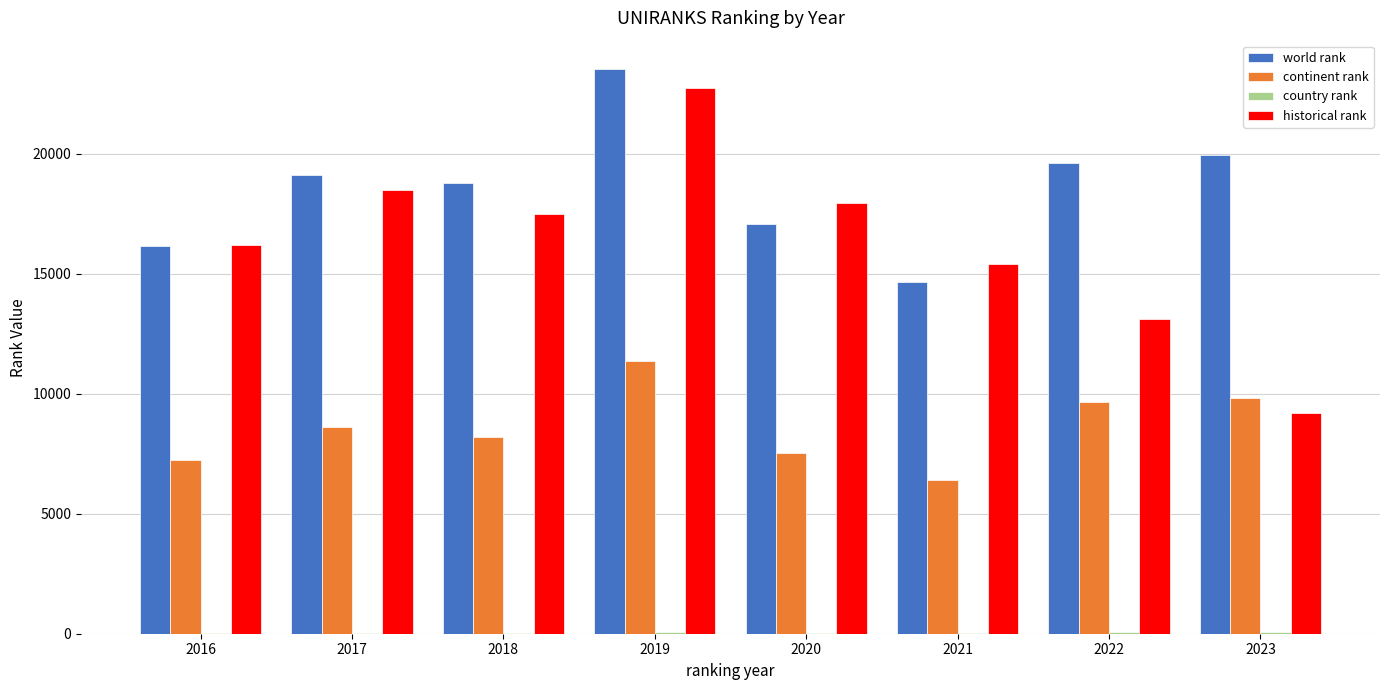

The historical rank series shows 5029.5 at 2023. True or false?

False